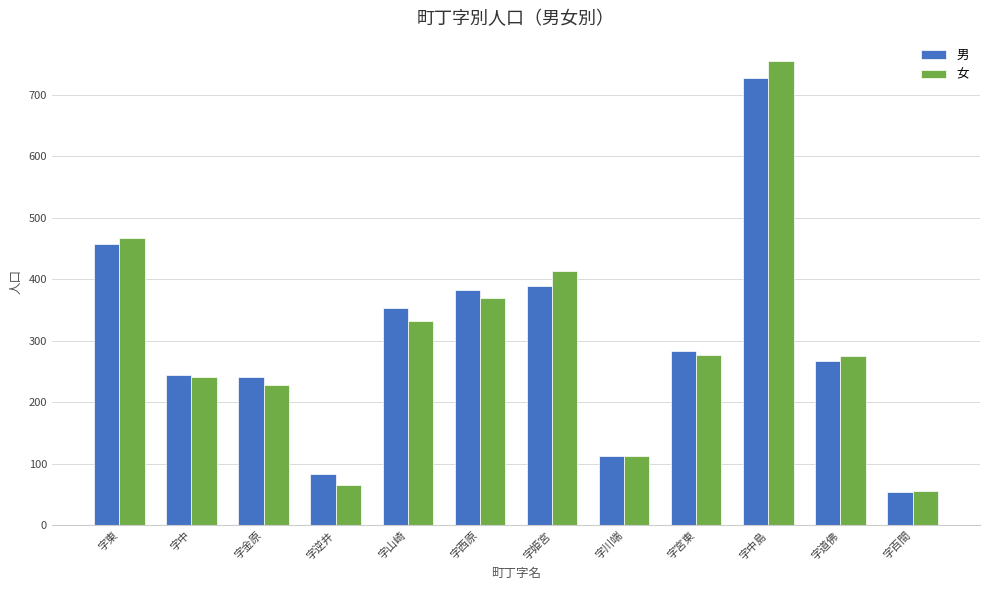

How many bars are there in each group?

2